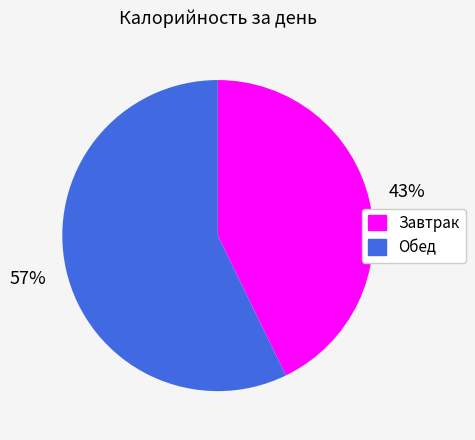

To the nearest percent, what is the difference between the Завтрак and Обед slice percentages?

14%